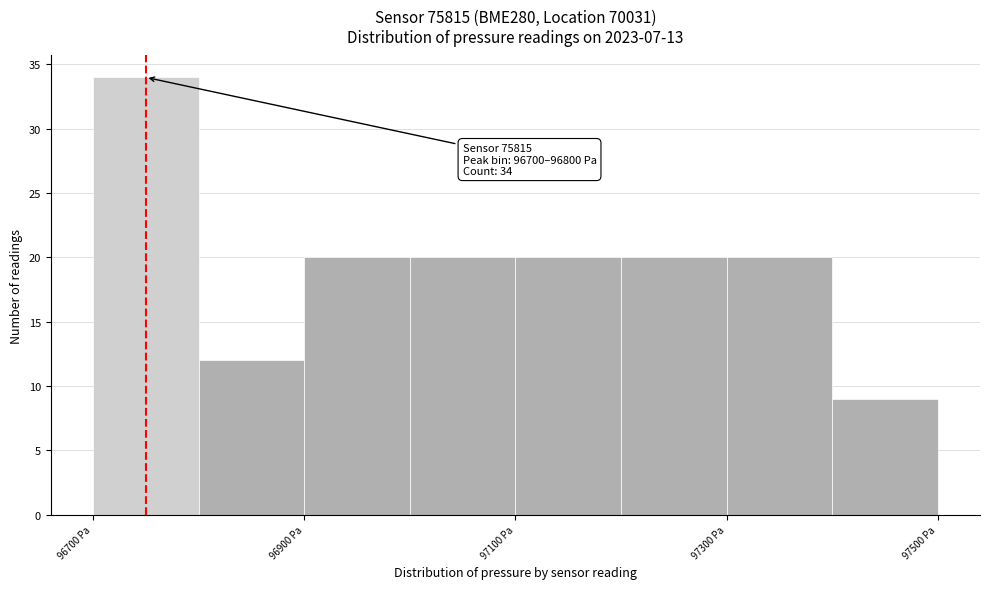

Which range on the x-axis has the tallest bar?

96700 to 96800